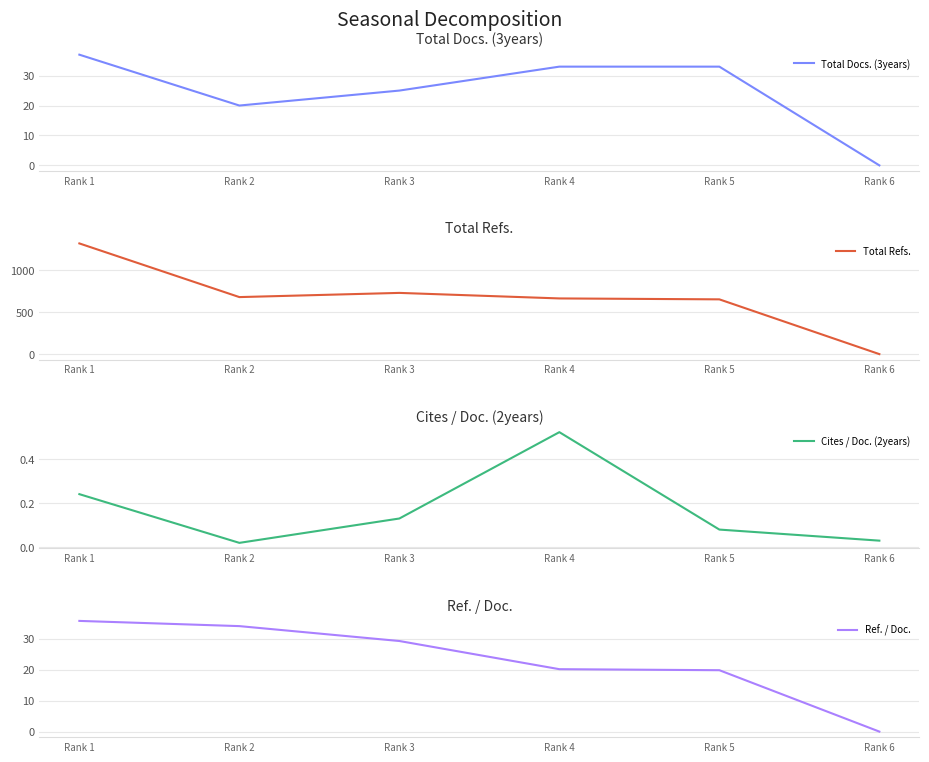

True or false: Total Refs. and Total Docs. (3years) cross at least once.

False